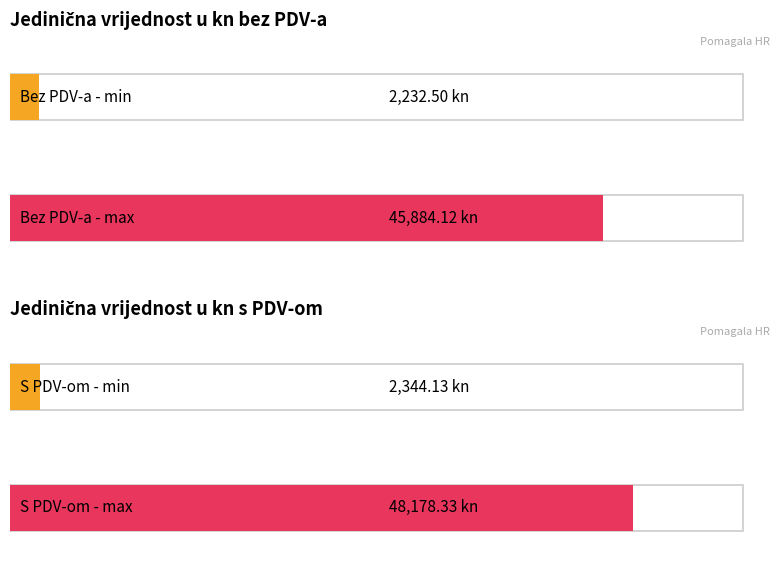

Which series has the widest spread of values?

Jedinična vrijednost u kn s PDV-om